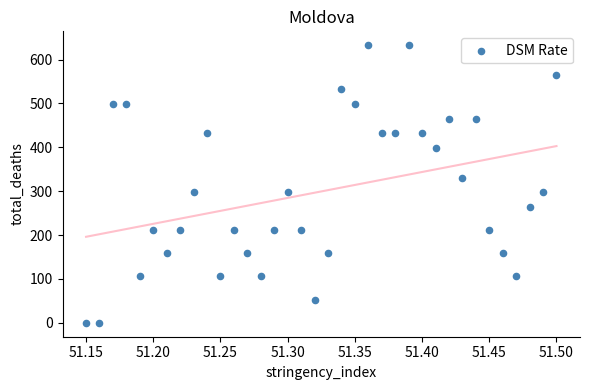

What is the range of X values (max minus min)?

0.4